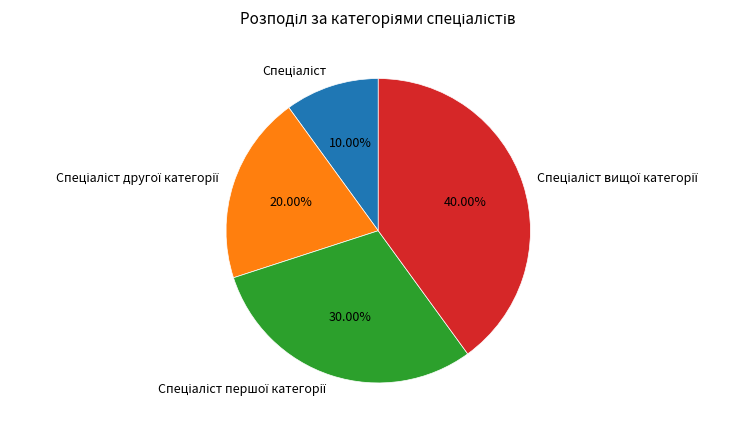

Does any single category account for the majority?

No